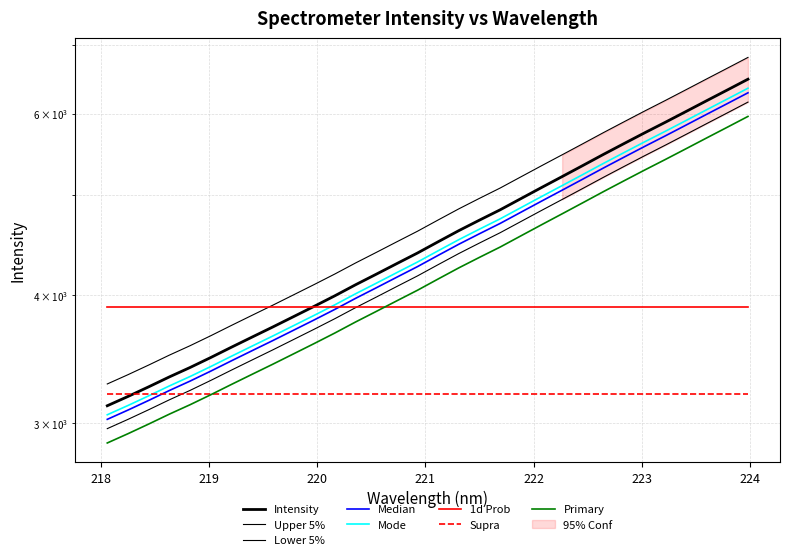

True or false: the data shows 5888.1 at 223.2172.

True